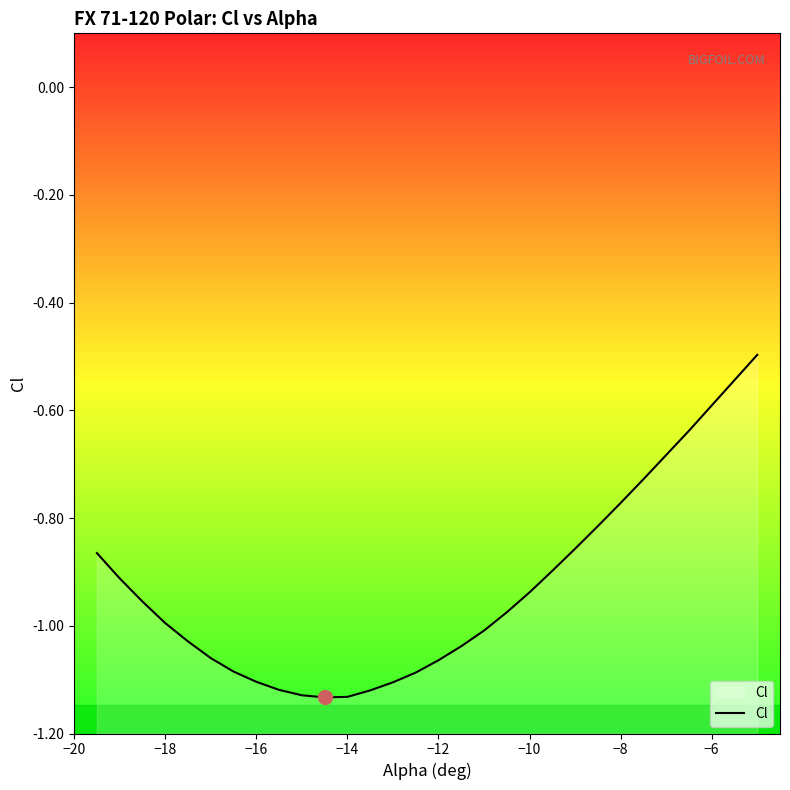

Between −12 and −6, which is larger?

−6